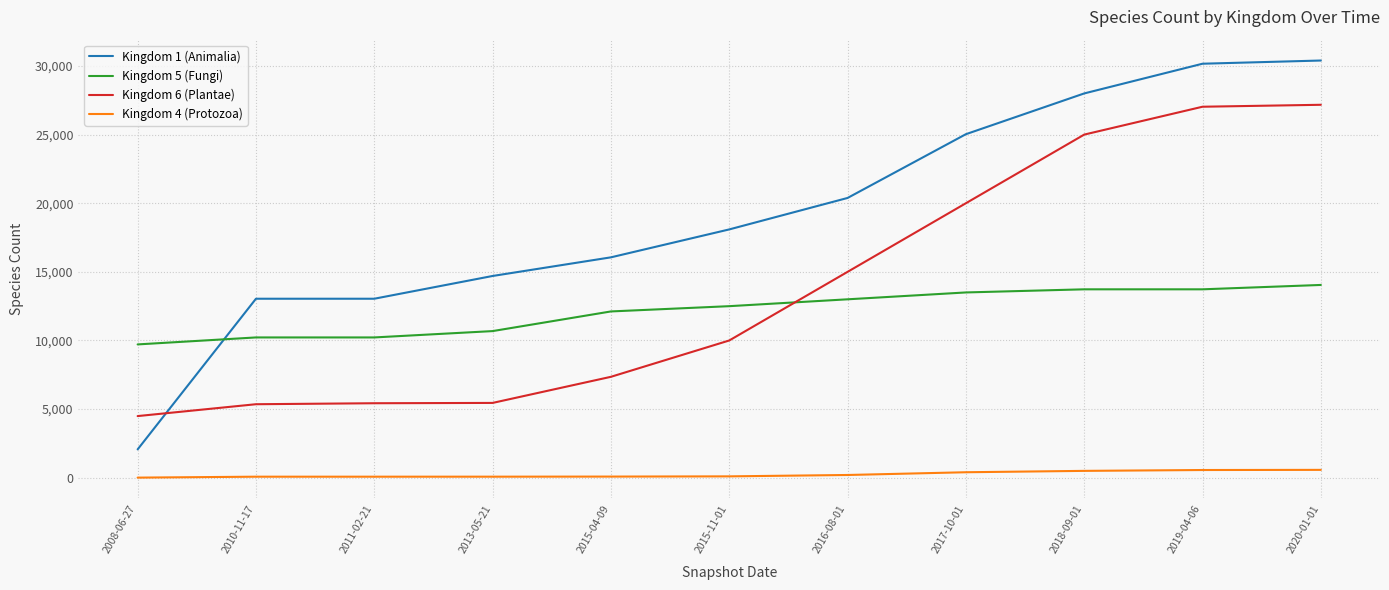

What is the maximum value shown in the chart?

30398